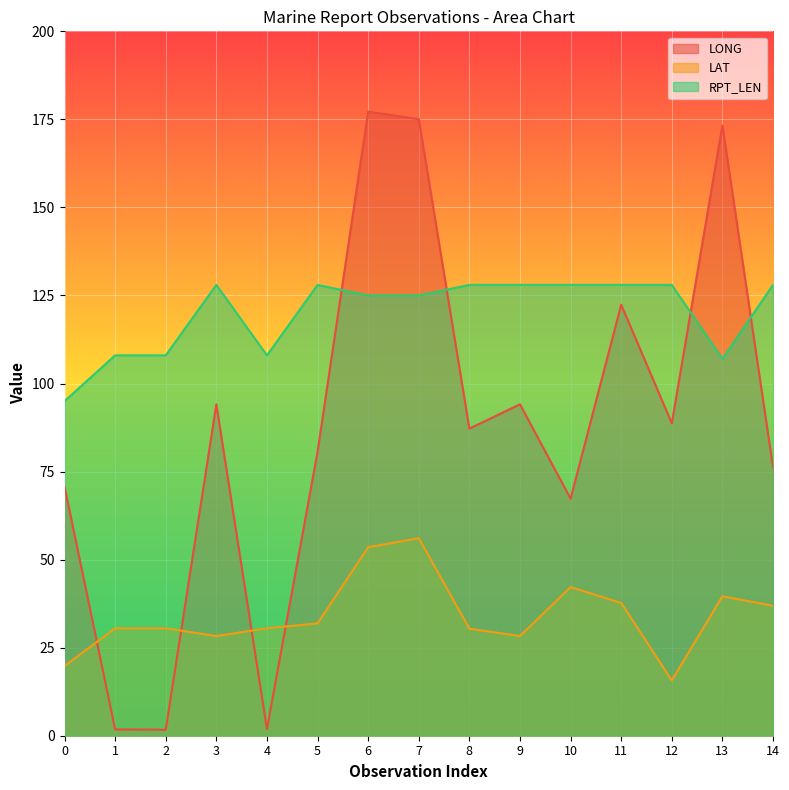

At which label does LONG first exceed 87?

3